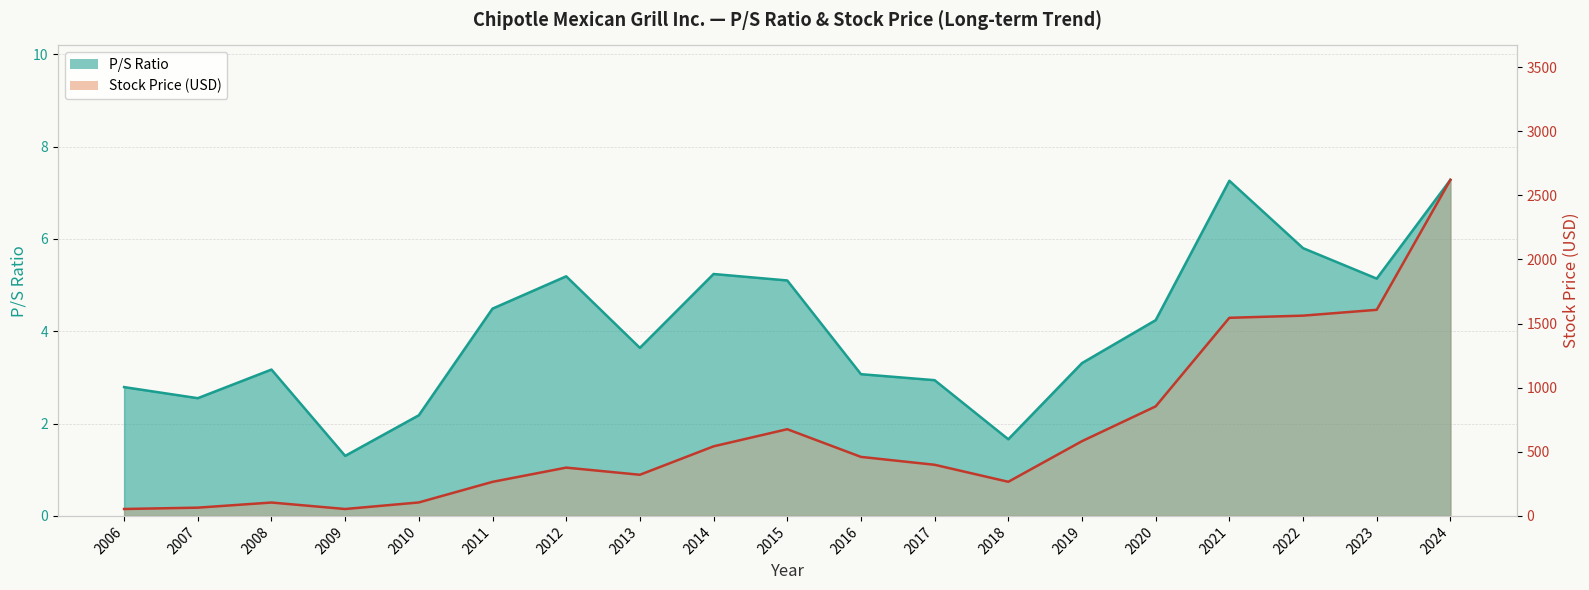

Between 2022 and 2024, which series saw the biggest shift?

Stock Price